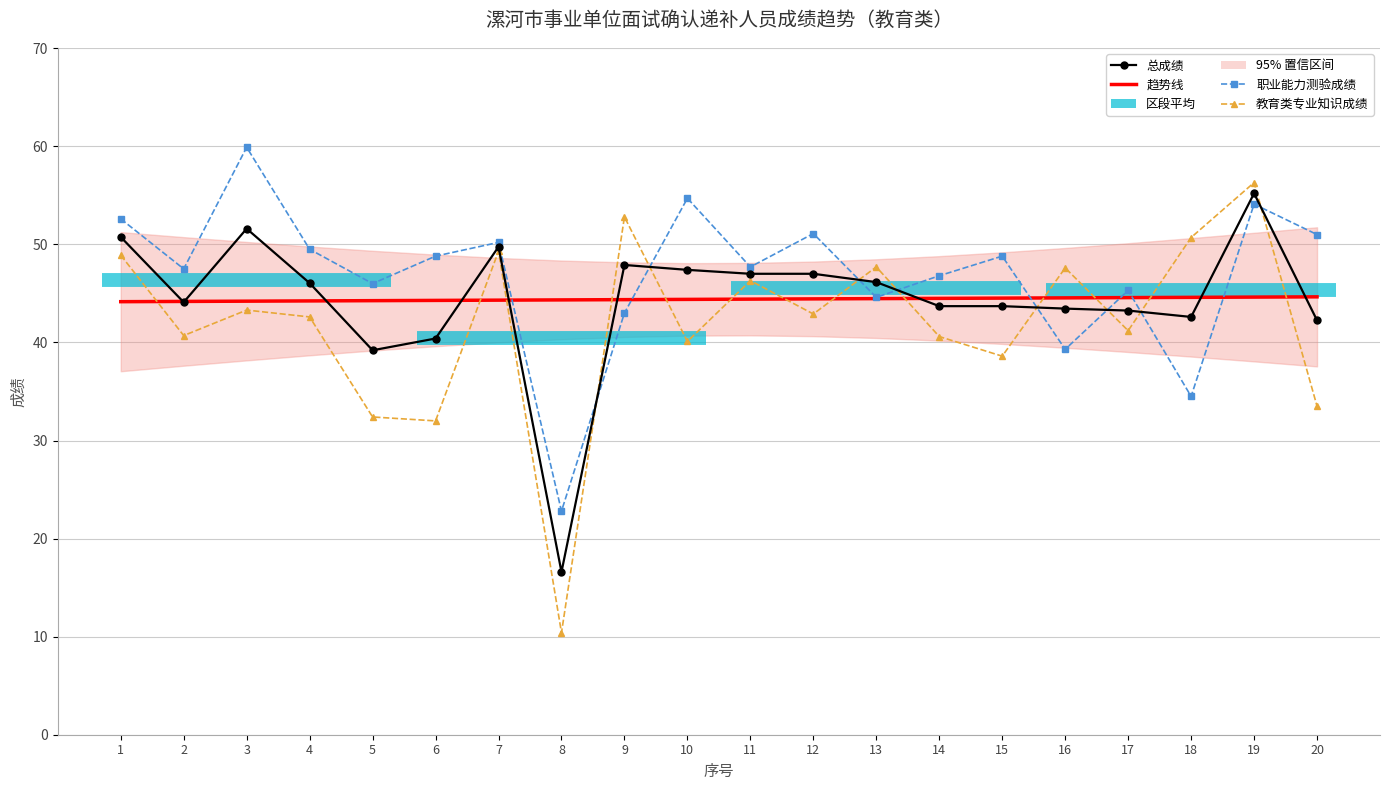

What is the difference between the second highest and minimum values in the 教育类专业知识成绩 series?

42.4